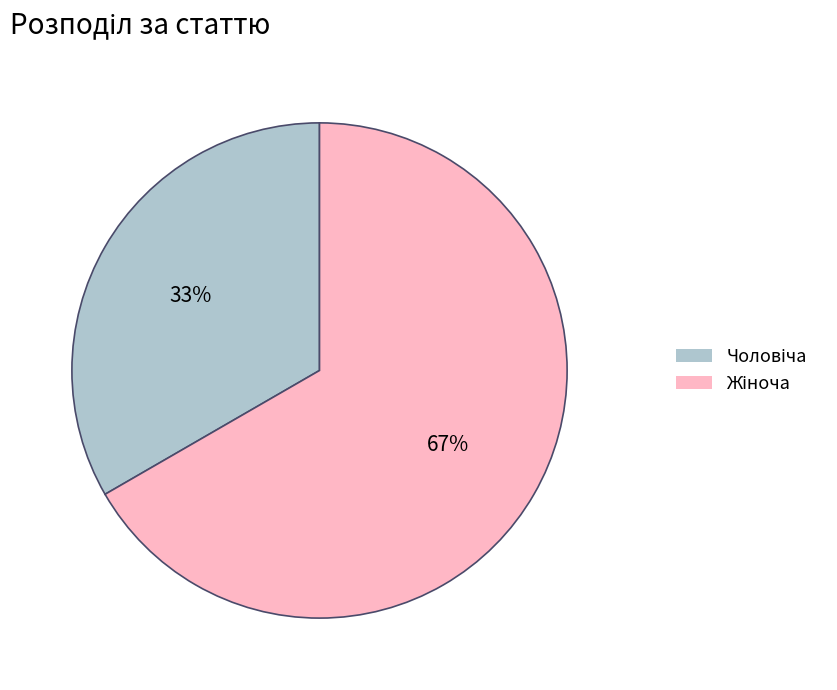

To the nearest percent, what is the average slice percentage?

50%